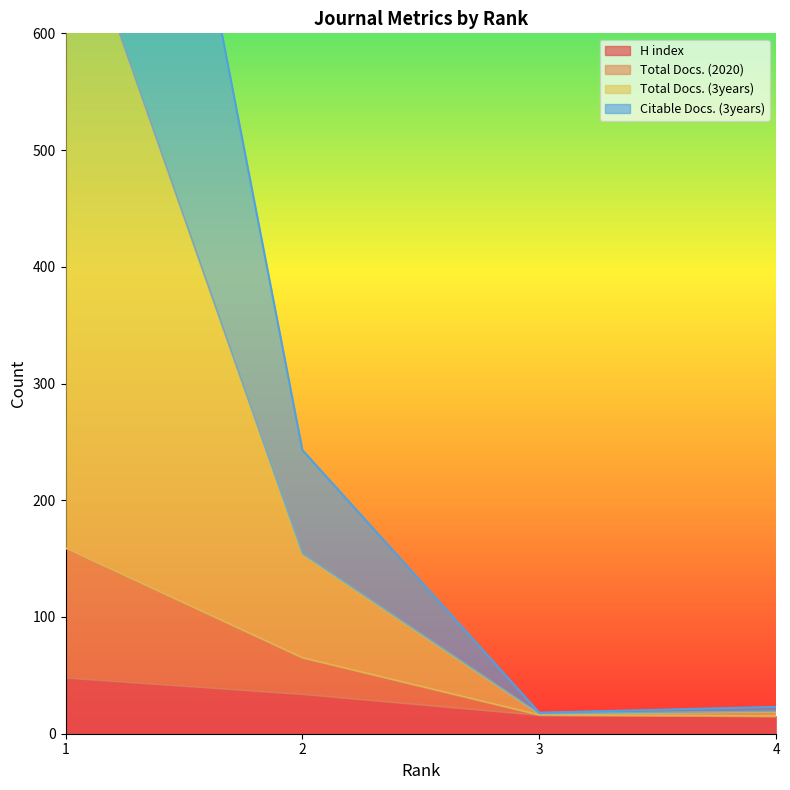

What is the lowest value of the Total Docs. (2020) series?

15